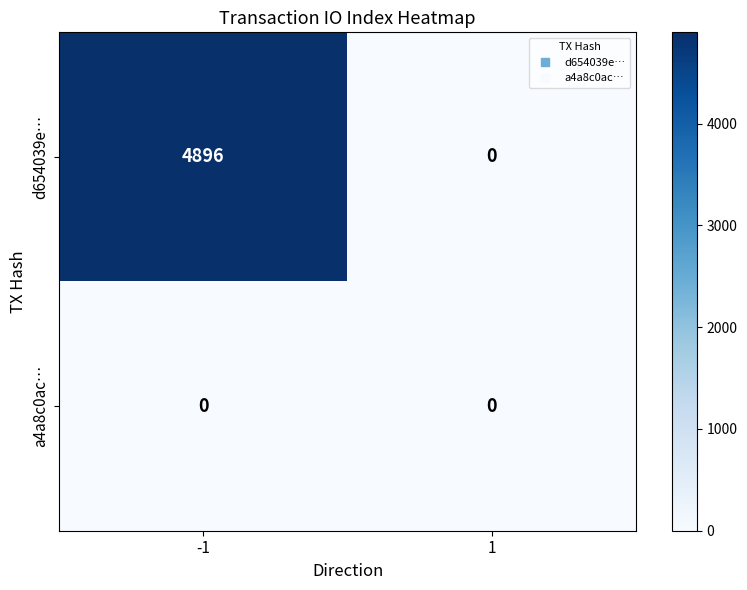

Reading left to right, list all the values displayed in this chart.

d654039e…: -1=4896	1=0
a4a8c0ac…: -1=0	1=0